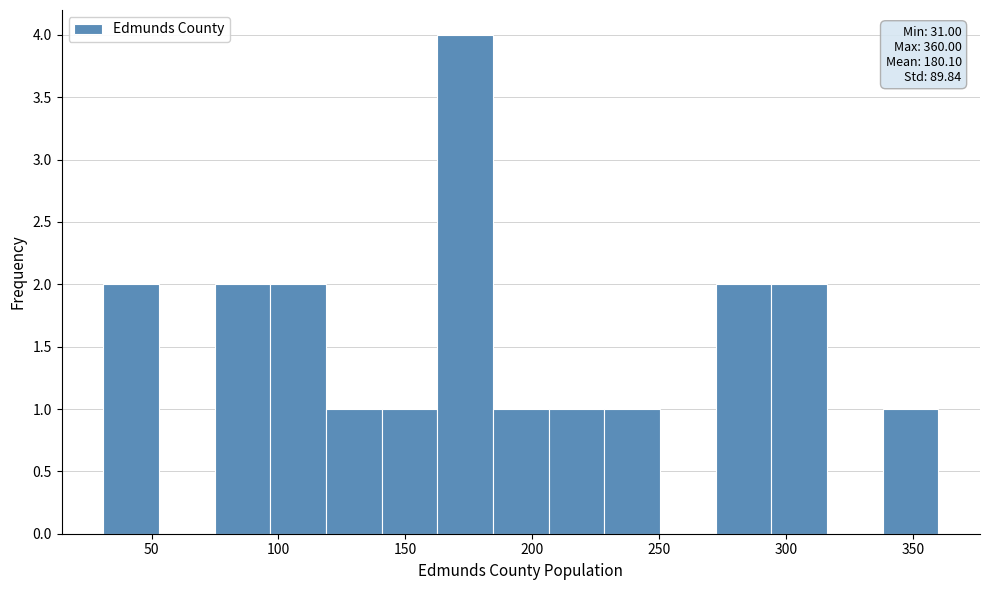

Over which range of the x-axis is the bar tallest?

165 to 185